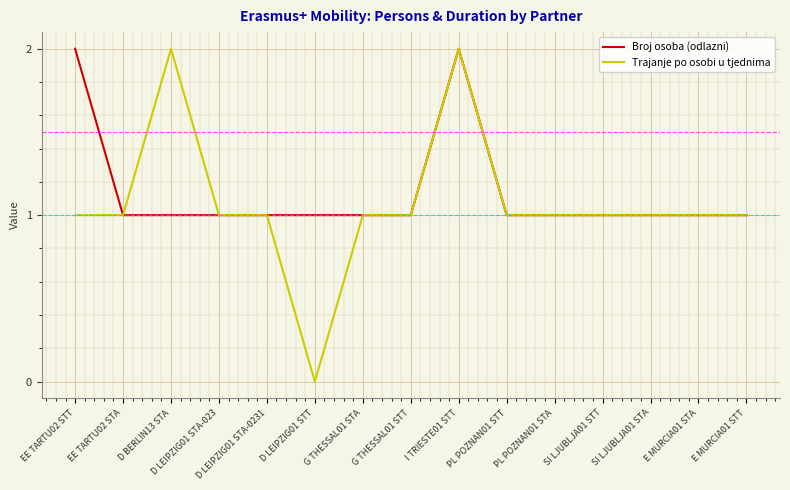

At D BERLIN13 STA, list the series in order from largest to smallest.

Trajanje po osobi u tjednima, Broj osoba (odlazni)